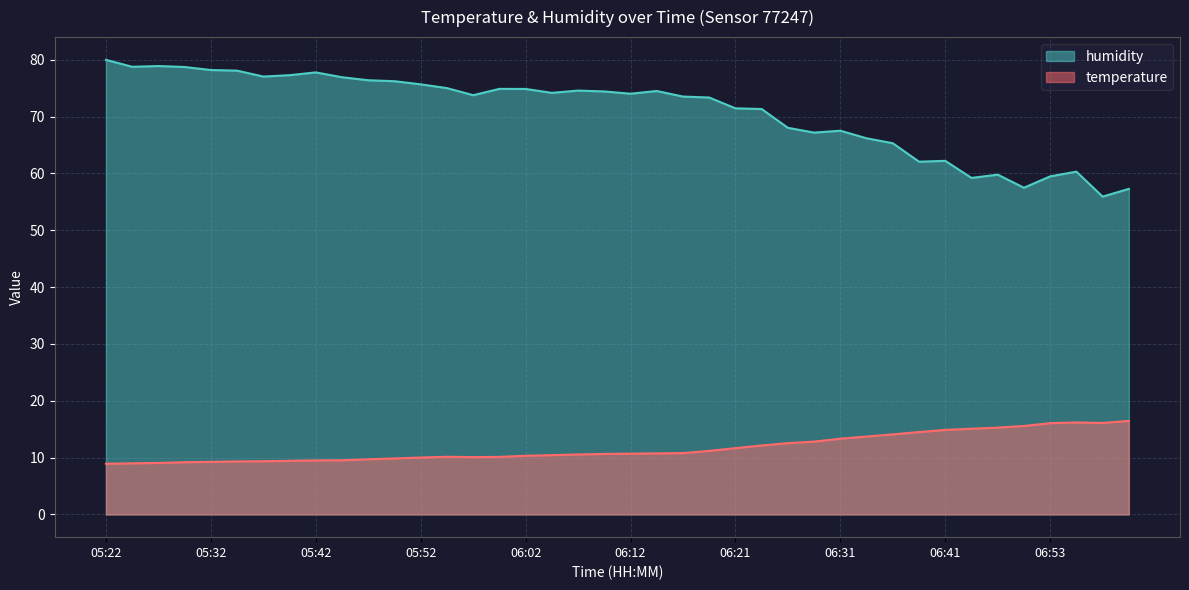

True or false: humidity and temperature cross at least once.

False